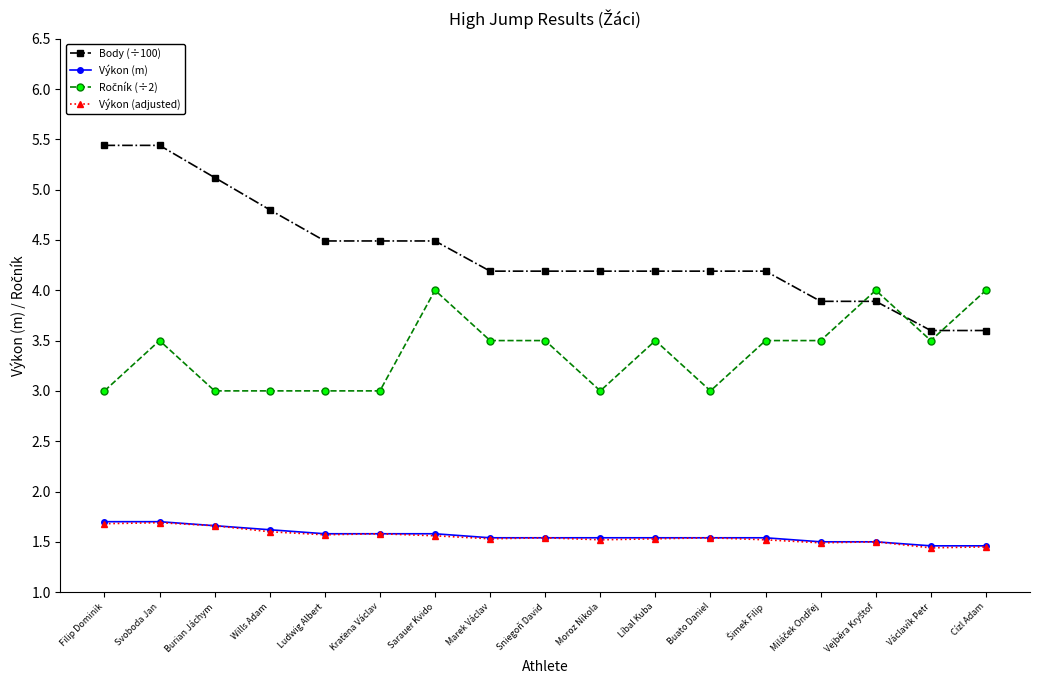

What is the maximum value shown in the chart?

5.4